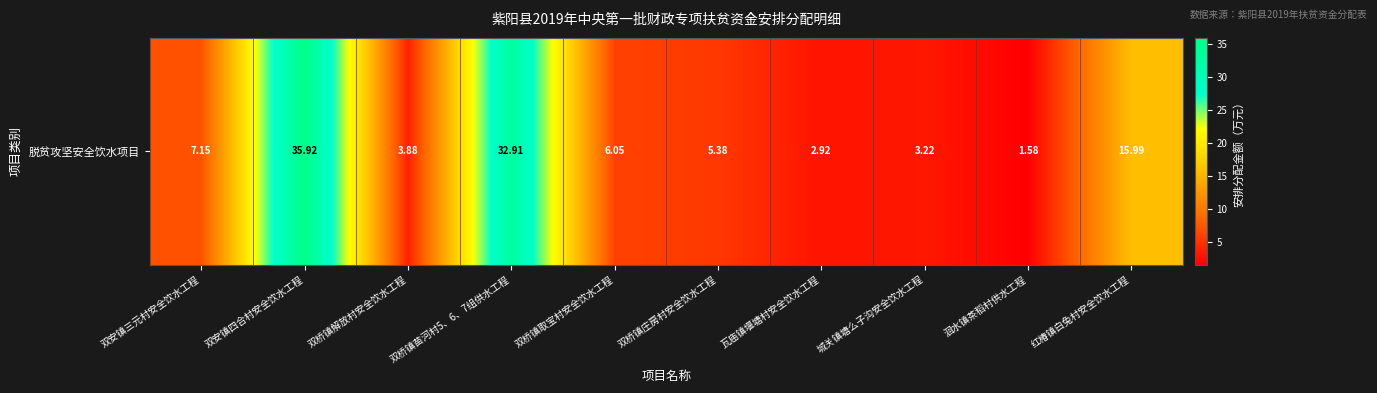

At which label does the data first exceed 6?

双安镇三元村安全饮水工程